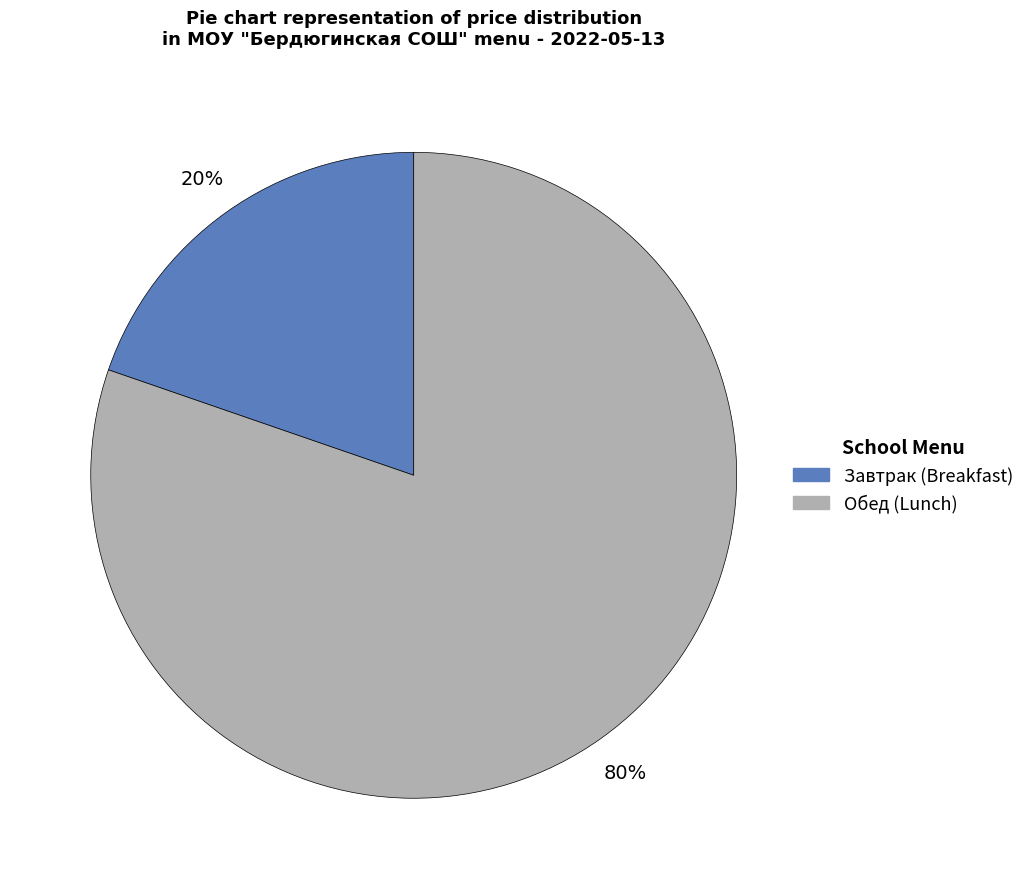

How many slices are in this pie chart?

2